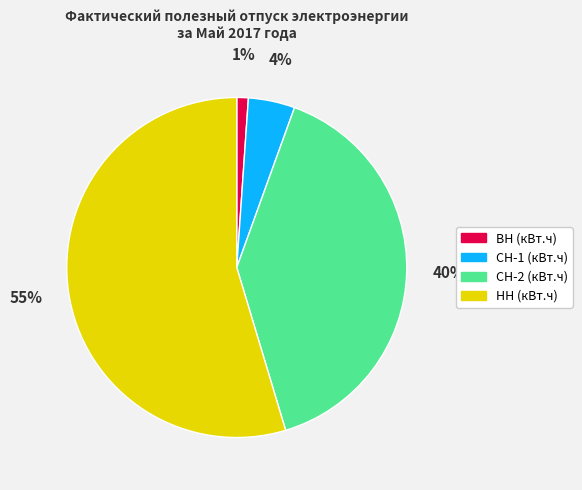

What percentage is the ВН (кВт.ч) slice, to the nearest percent?

1%